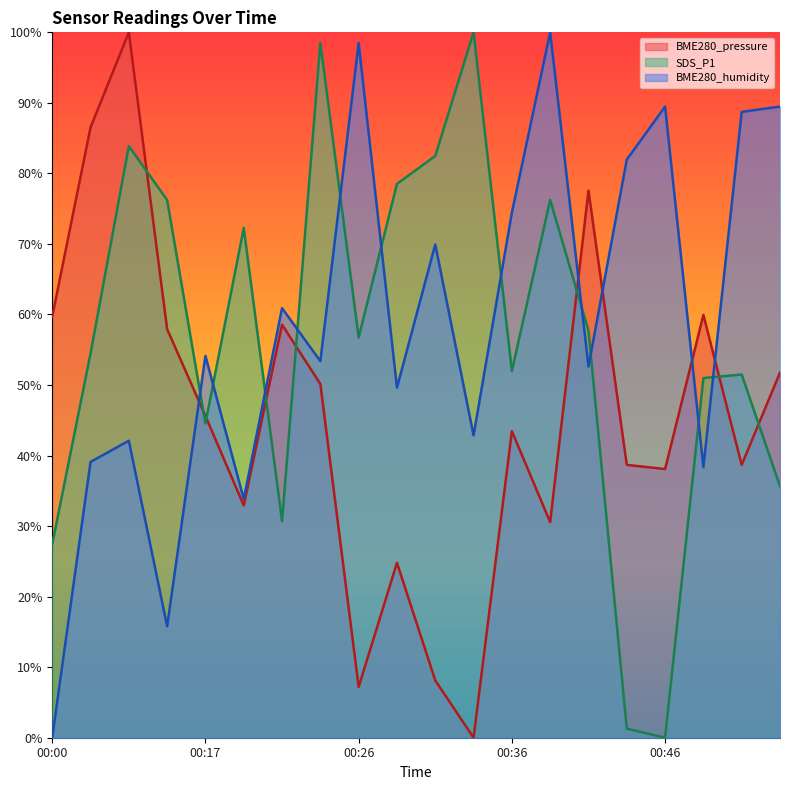

How many distinct data groups are displayed?

3